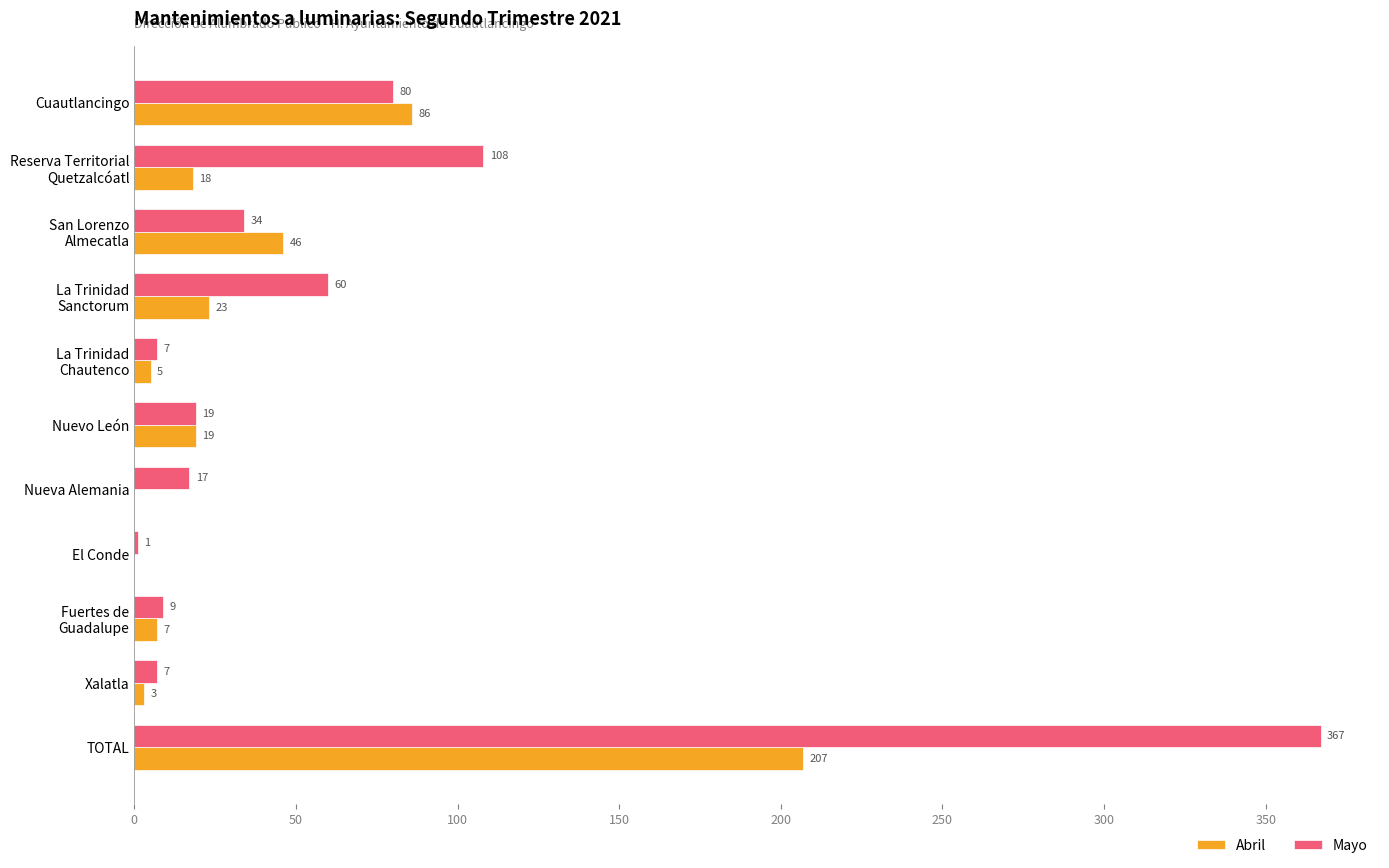

True or false: Mayo has a value of 367 at TOTAL.

True